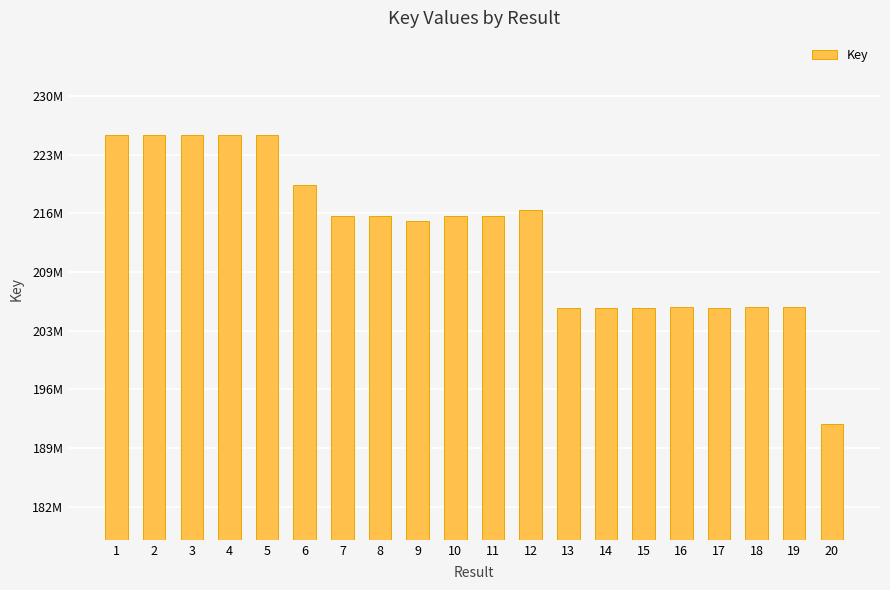

Which label corresponds to the largest value in the chart?

1